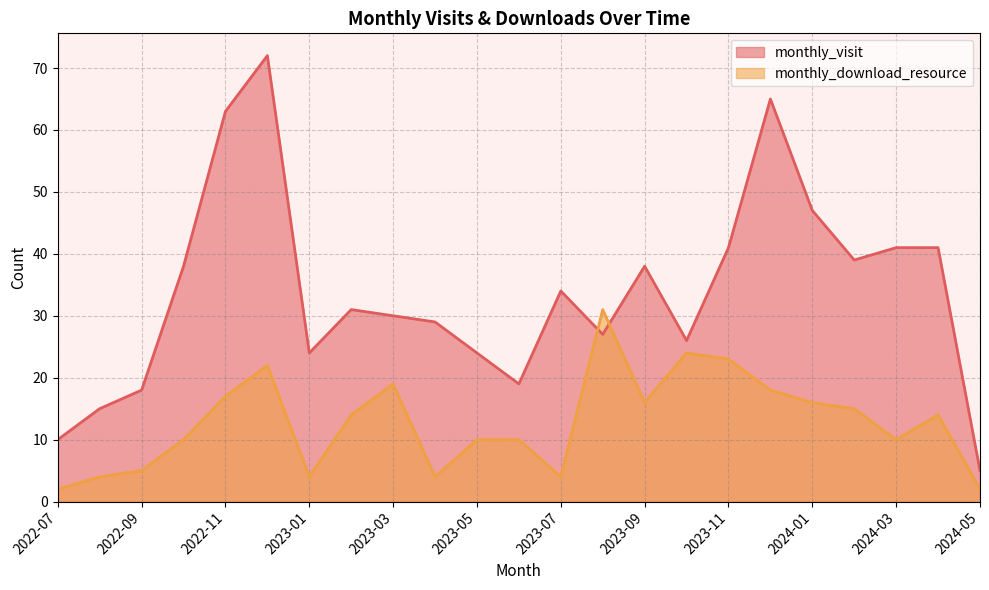

What are all the series names shown in the legend?

monthly_visit, monthly_download_resource